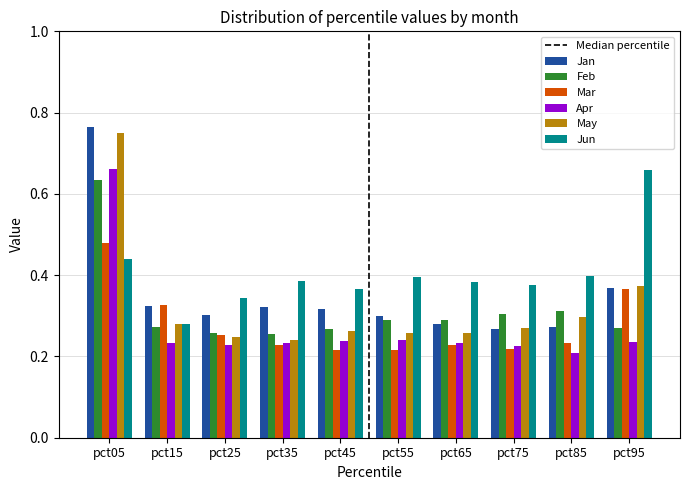

At which category does the chart reach its peak across all series?

pct05